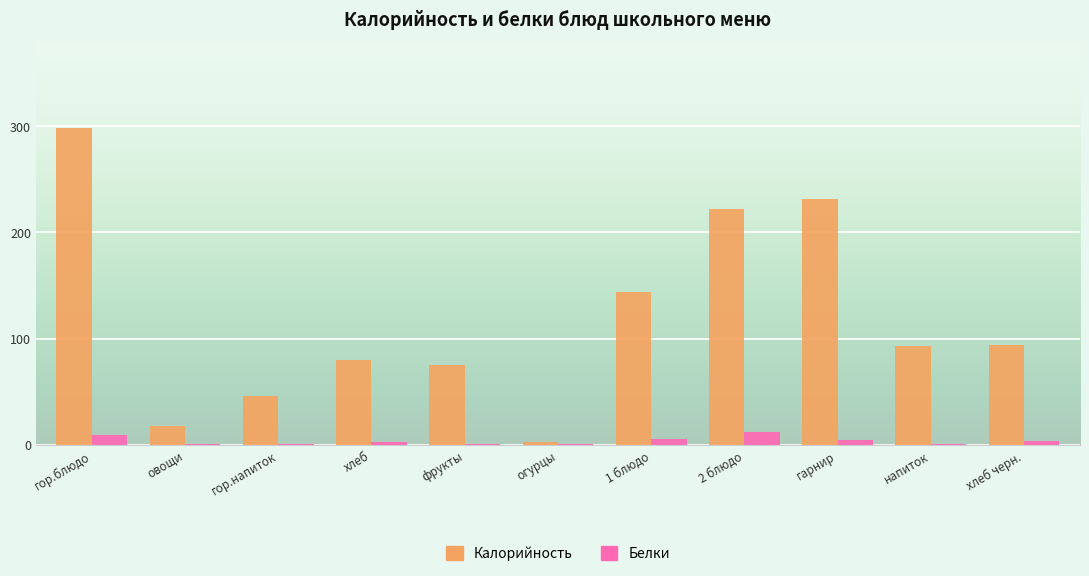

Which category has the highest value in the Калорийность series?

гор.блюдо